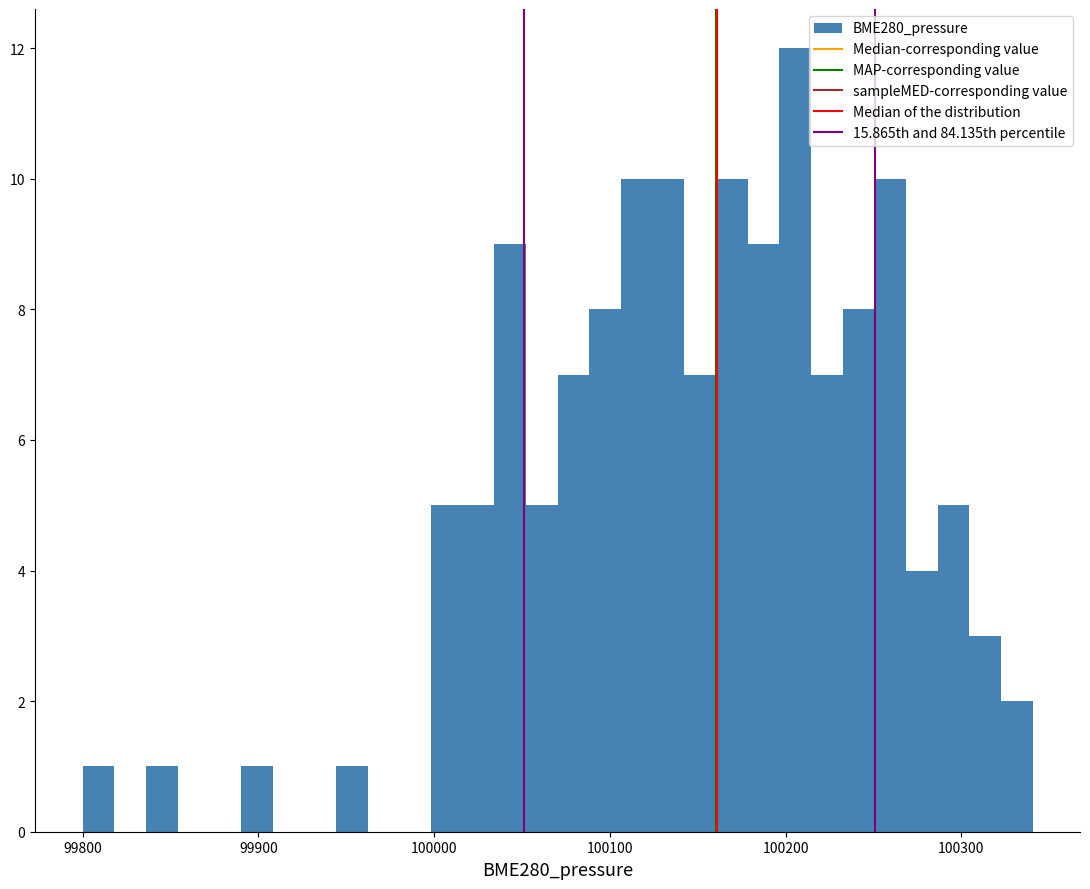

Around what value on the x-axis is the tallest bar? Give the approximate position of its centre, as read against the axis.

100210